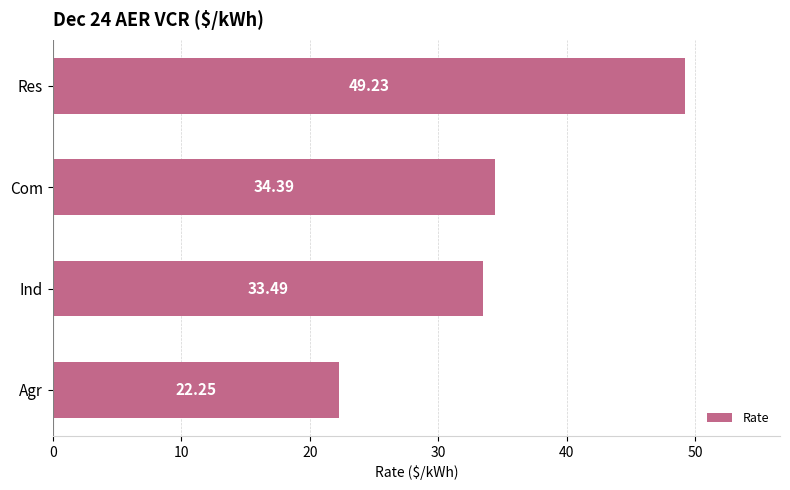

What is the label of the 3rd bar from the top?

Ind